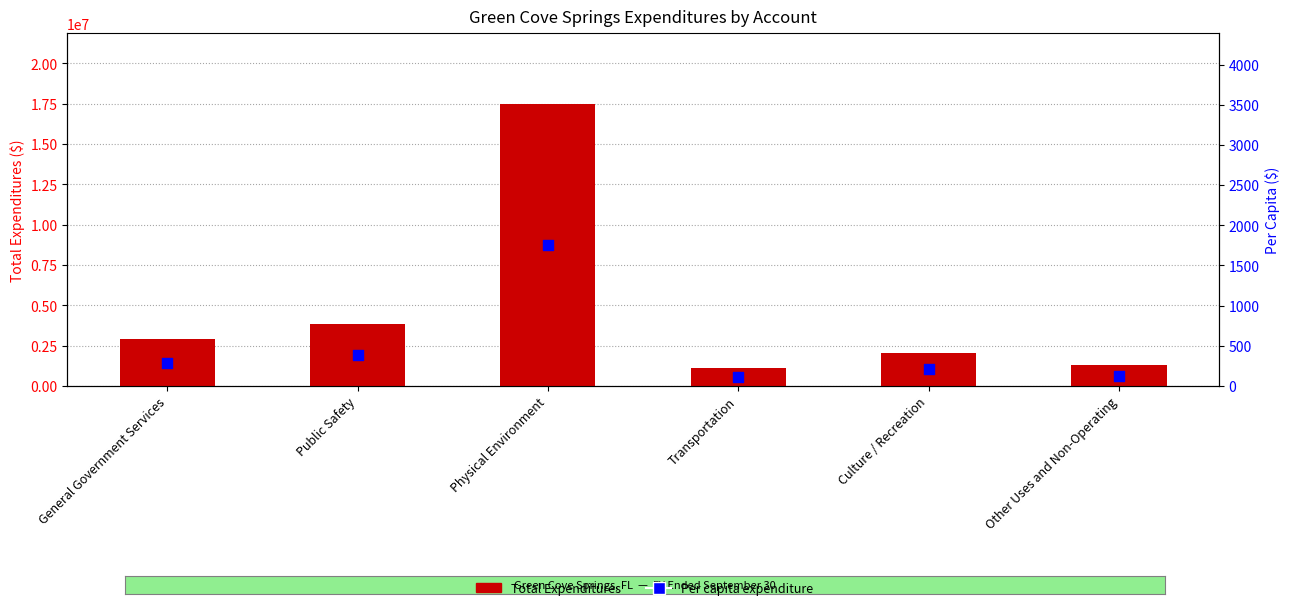

Which series has the largest total across all categories?

Total Expenditures